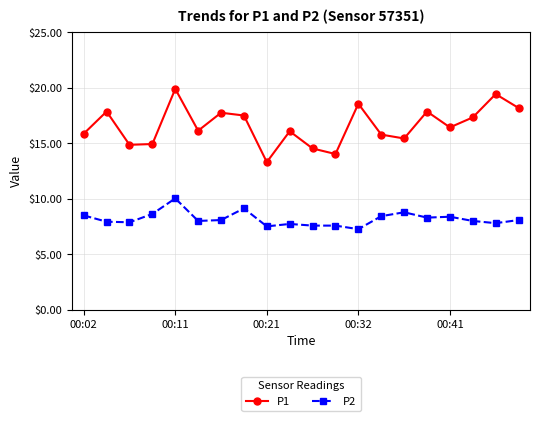

Rank the series by their maximum value, from highest to lowest.

P1, P2